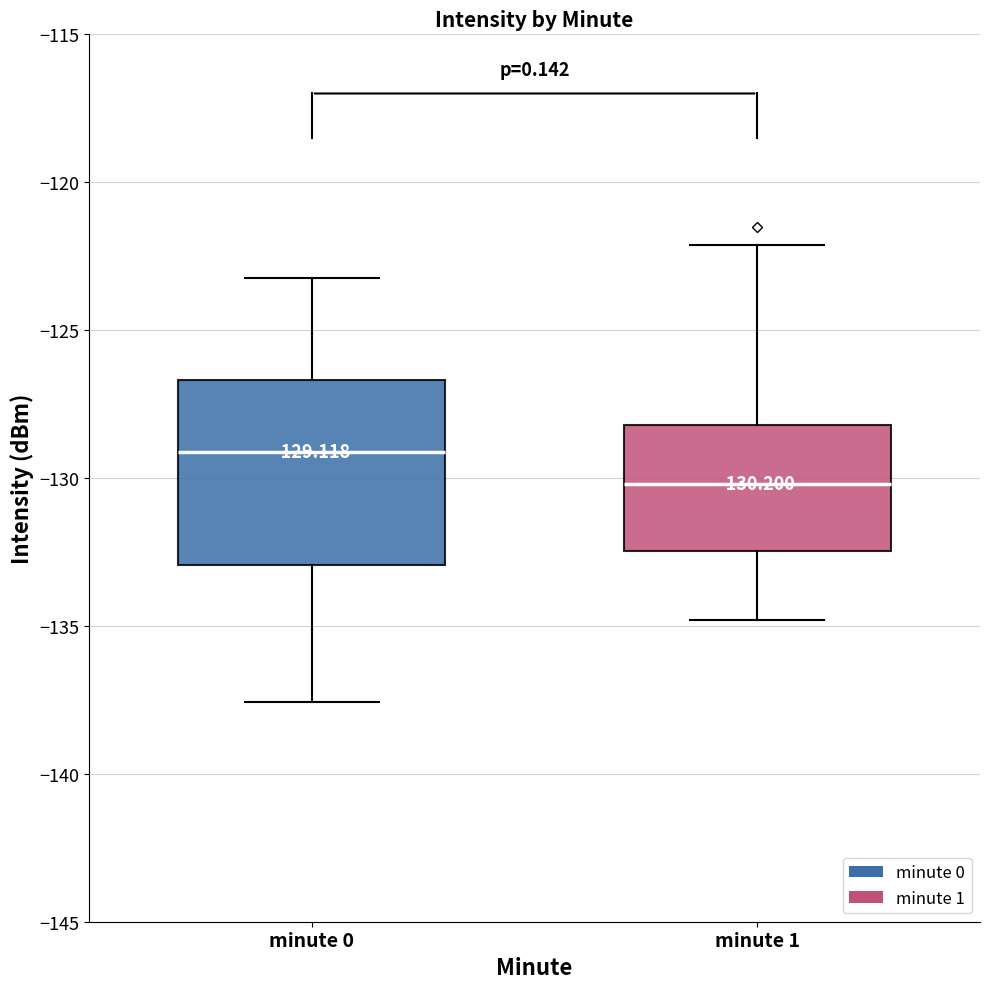

Comparing the boxes themselves (not the whiskers), which one is the tallest?

minute 0